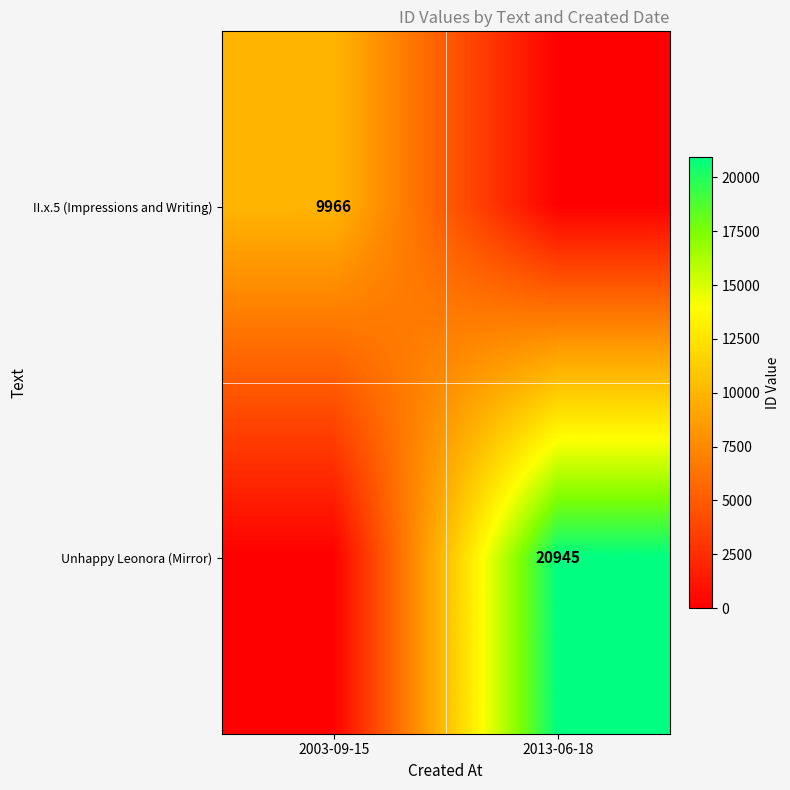

True or false: II.x.5 (Impressions and Writing) has a value of 9966 at 2003-09-15.

True